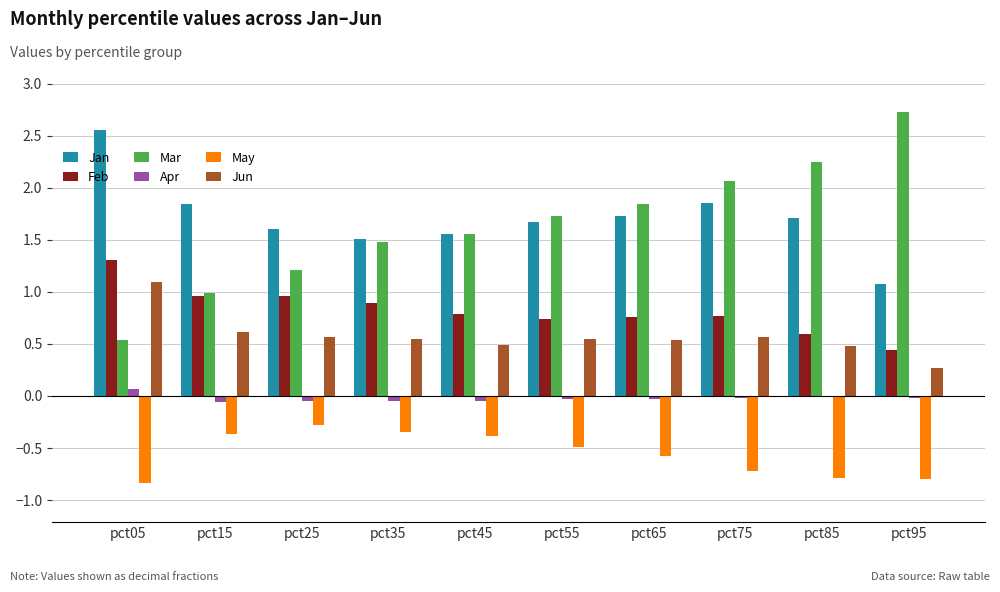

The value of Jan at pct75 is 2.6. True or false?

False